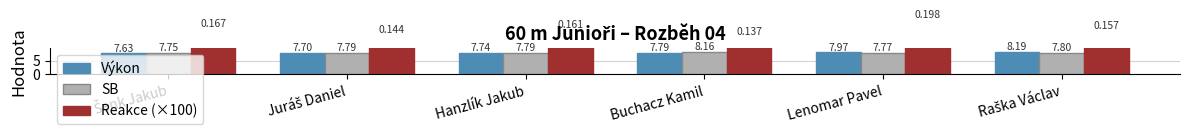

Which series has the largest total across all categories?

Reakce (×100)